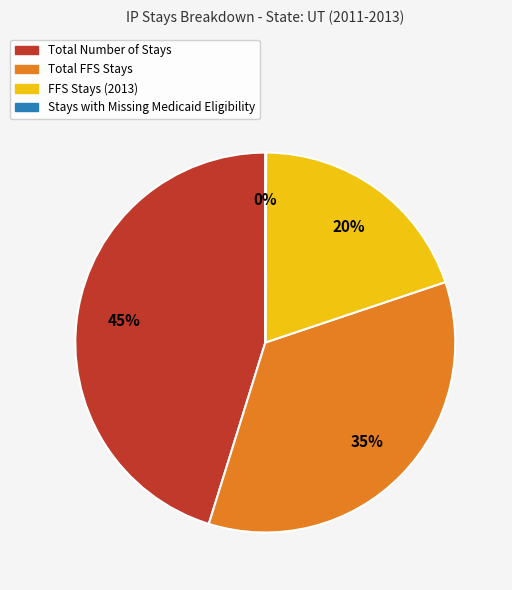

Does Total FFS Stays account for over 50% of the chart?

No